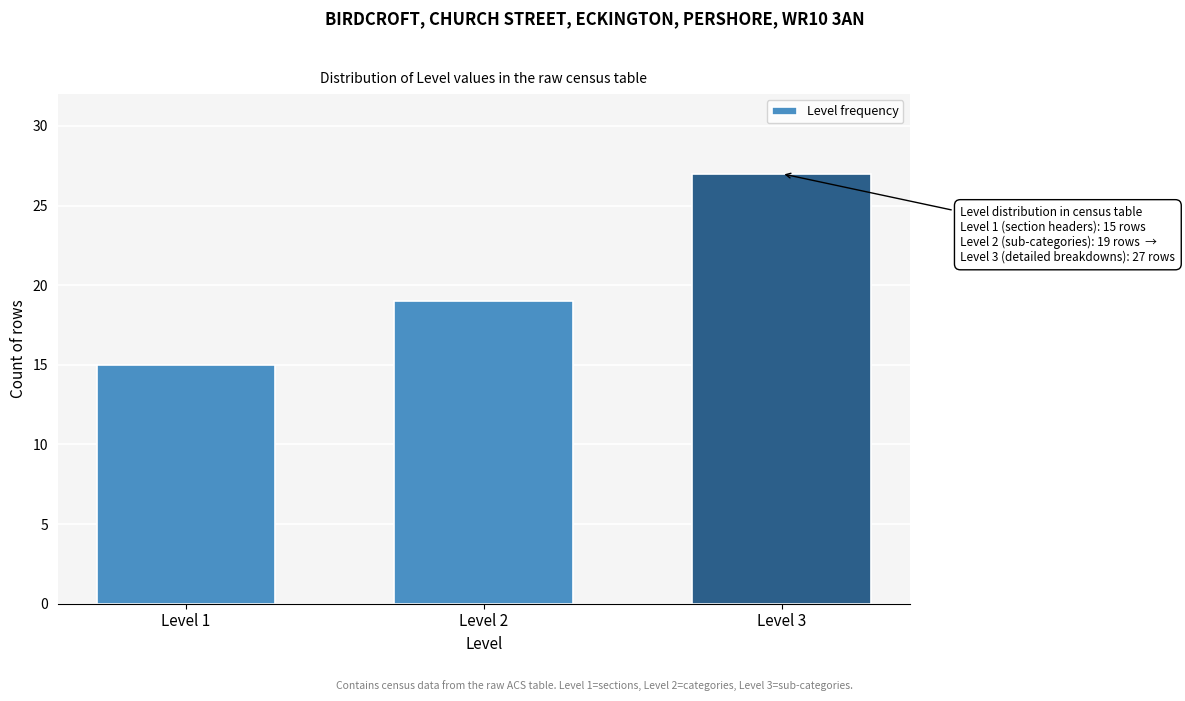

Reading right to left, list all the values displayed in this chart.

Level 3=27	Level 2=19	Level 1=15